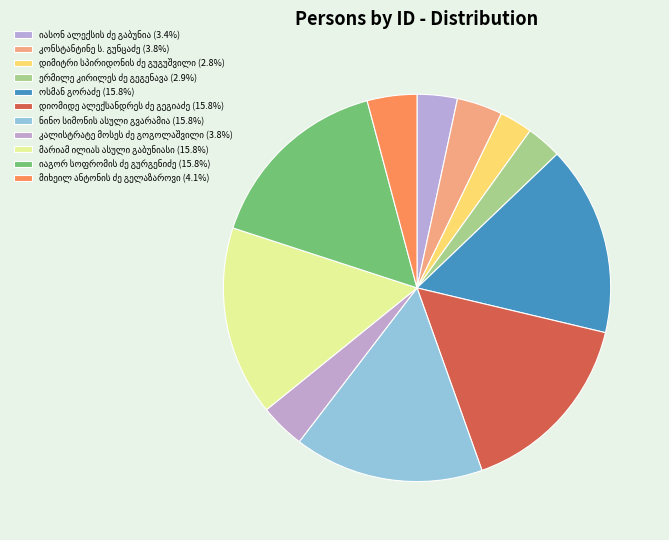

How many segments does this pie chart have?

11